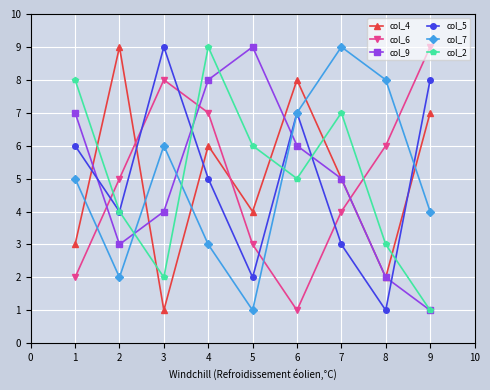

At how many categories does at least one series exceed 3?

9